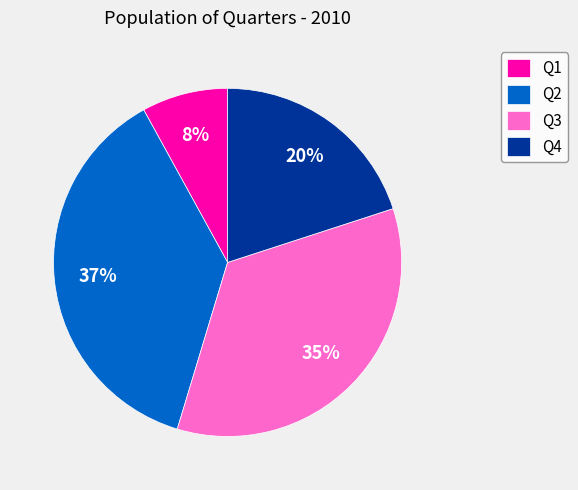

Which category has the smallest portion of the pie?

Q1